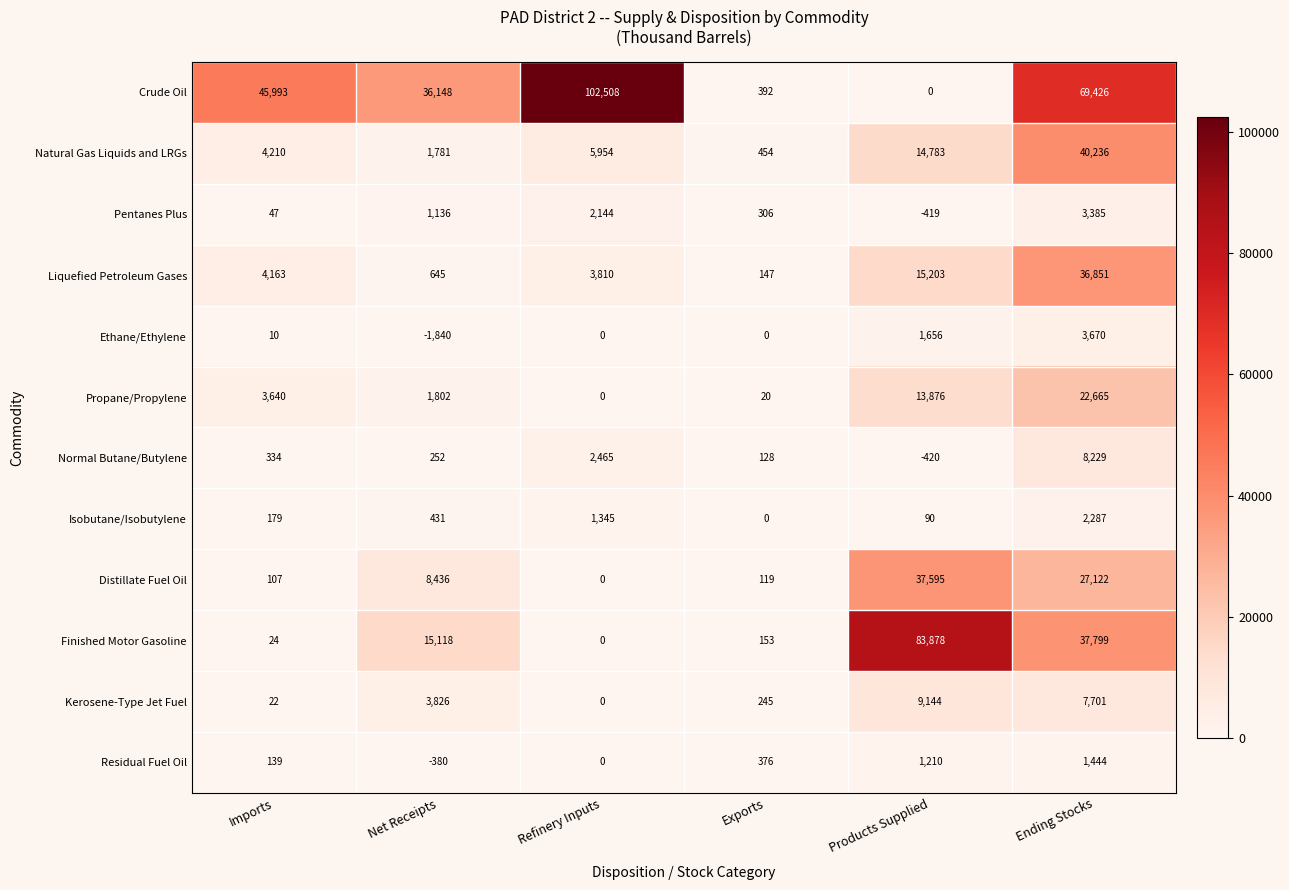

Which series has the largest total across all categories?

Crude Oil